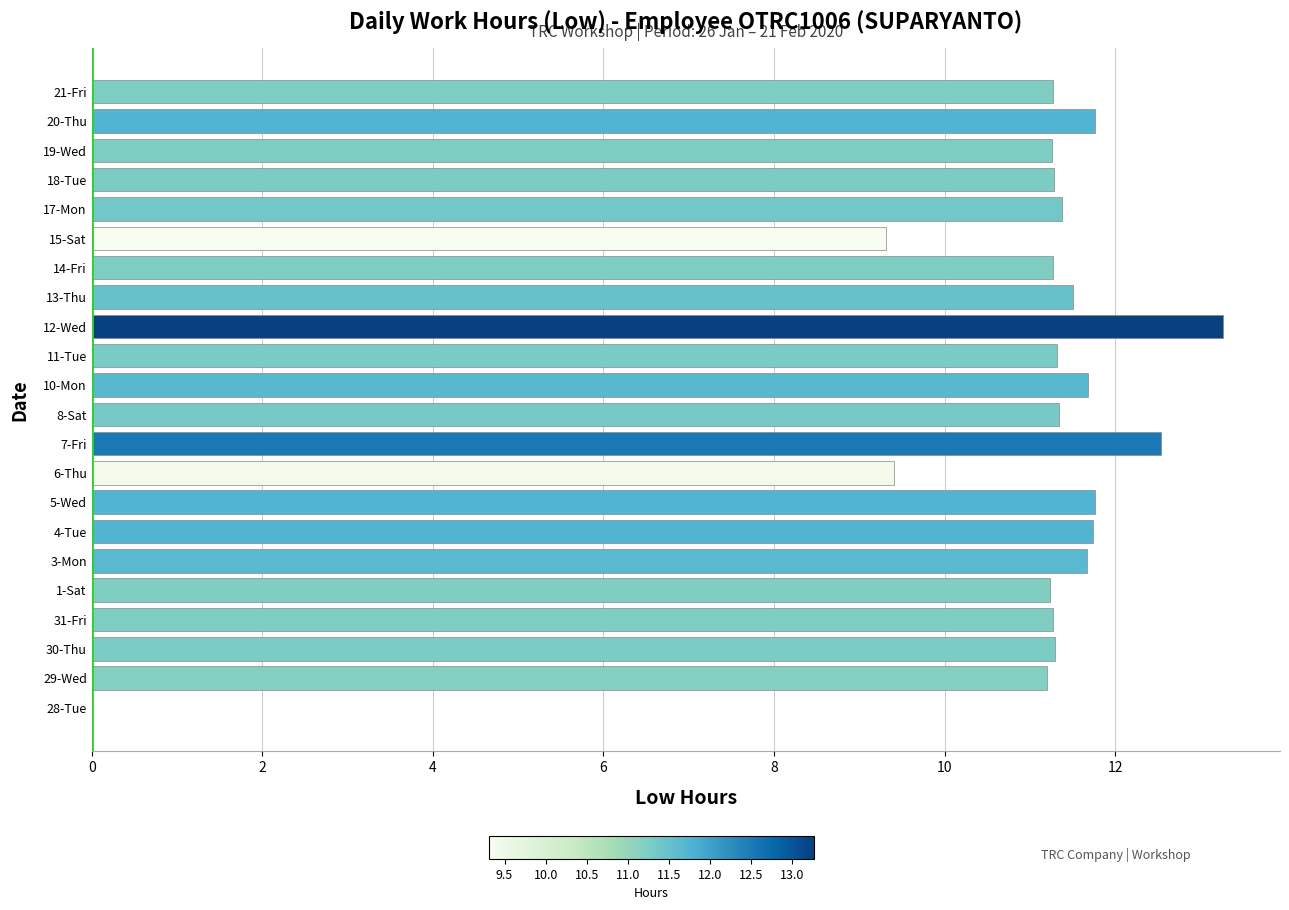

Approximately how many times larger is the value at 20-Thu compared to 13-Thu?

1.0